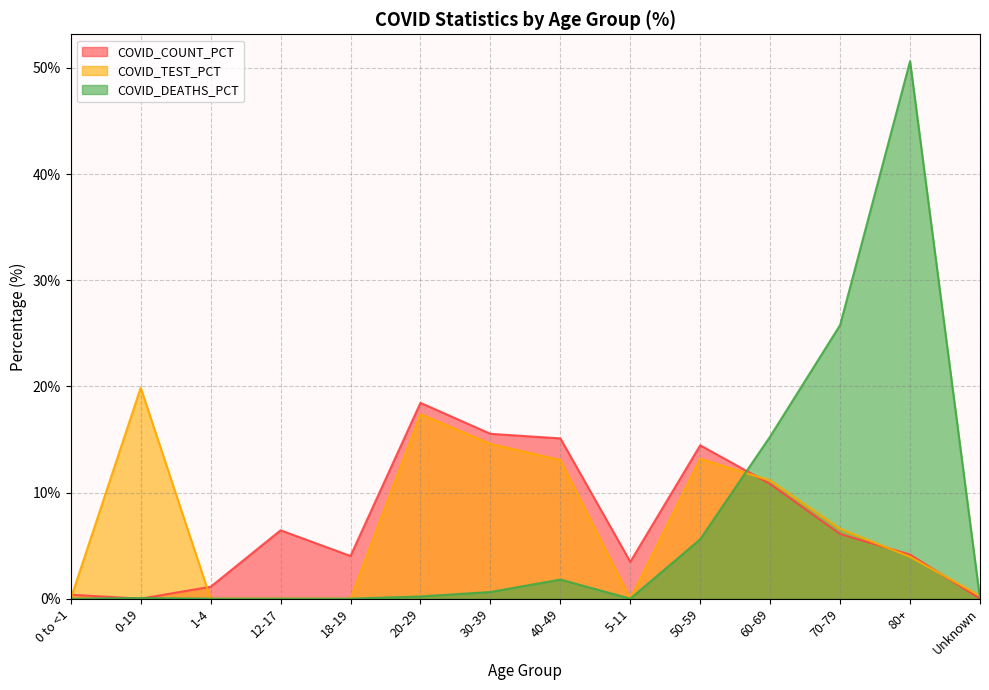

Reading right to left, list all the values displayed in this chart.

COVID_COUNT_PCT: 0.0	4.2	6.1	10.8	14.4	3.5	15.1	15.5	18.4	4.0	6.4	1.1	0.0	0.4
COVID_TEST_PCT: 0.3	3.9	6.6	11.1	13.2	0.0	13.1	14.6	17.4	0.0	0.0	0.0	19.9	0.0
COVID_DEATHS_PCT: 0.0	50.6	25.8	15.3	5.6	0.0	1.8	0.6	0.2	0.0	0.0	0.0	0.1	0.0